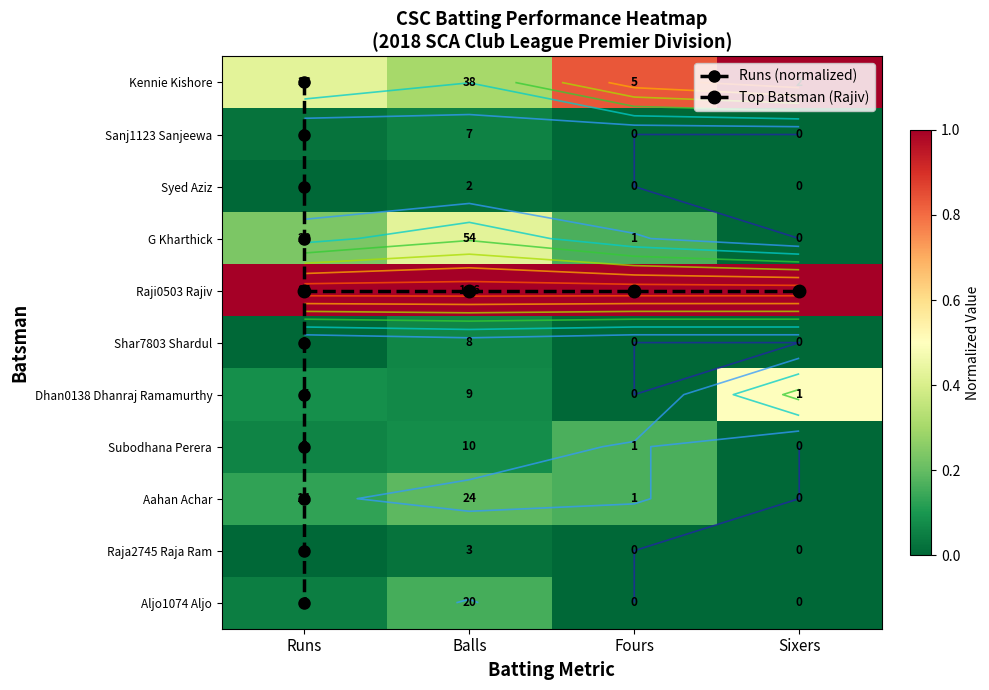

Which series has the widest spread of values?

Kennie Kishore